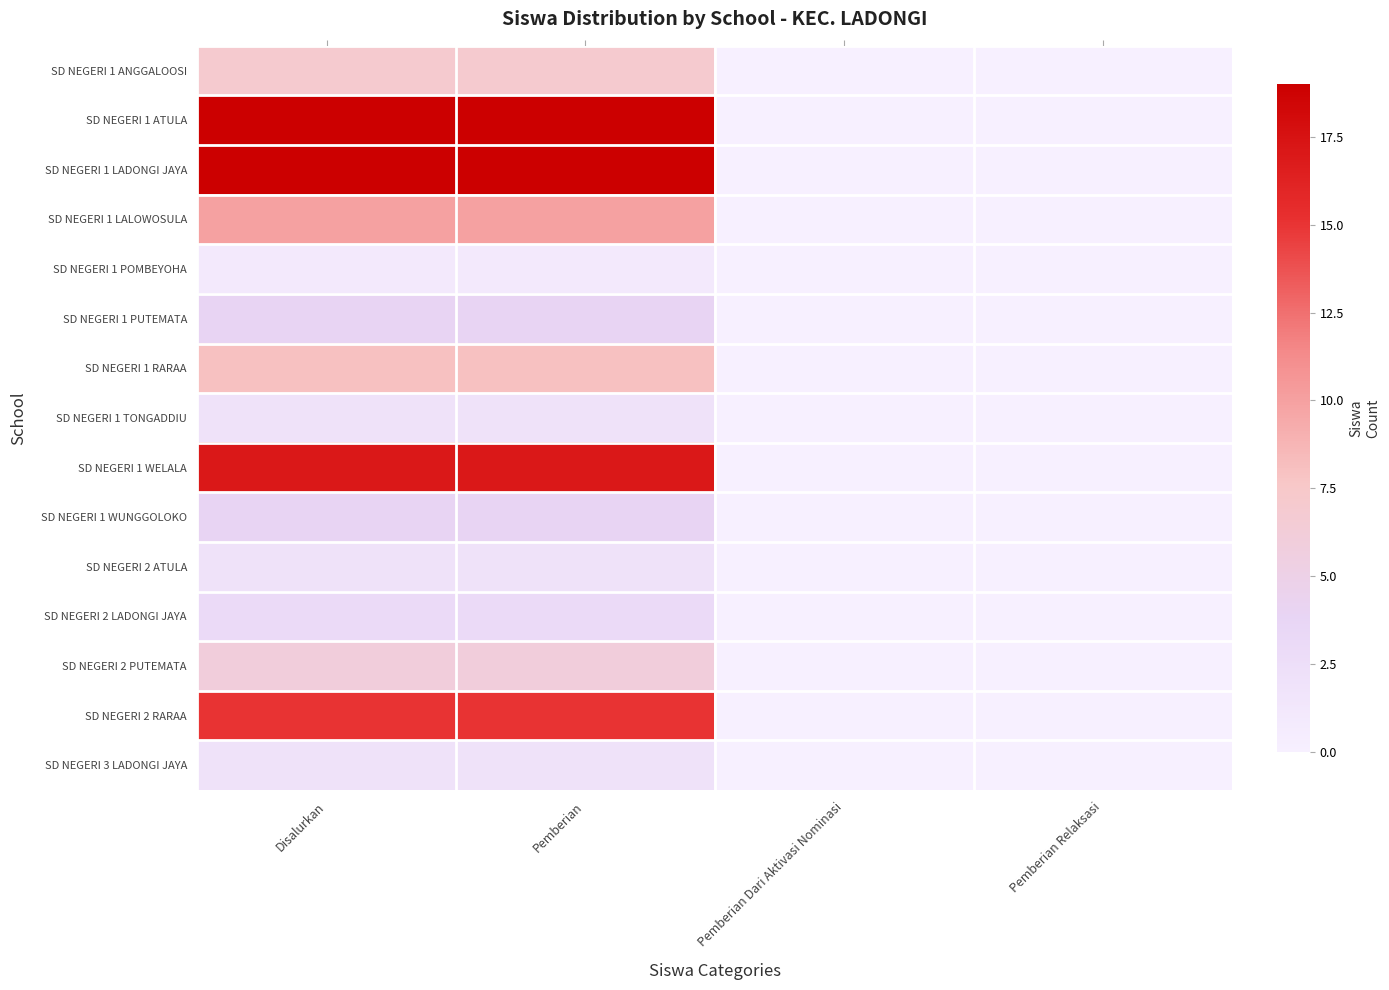

At which category is the sum across all series the highest?

Disalurkan